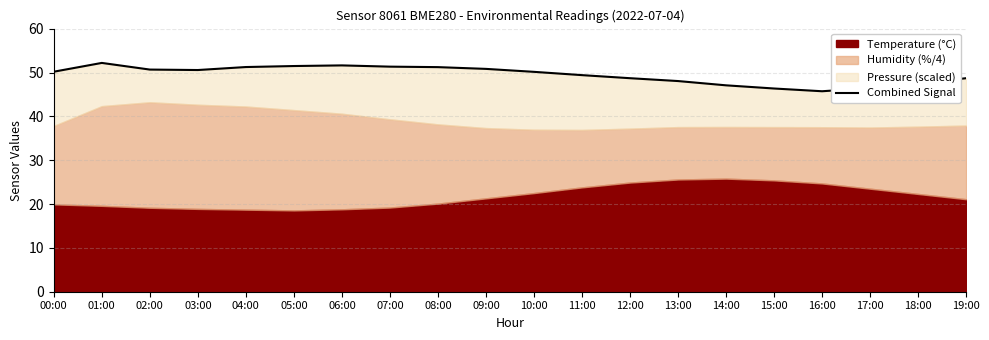

What is the greatest value displayed?

52.2